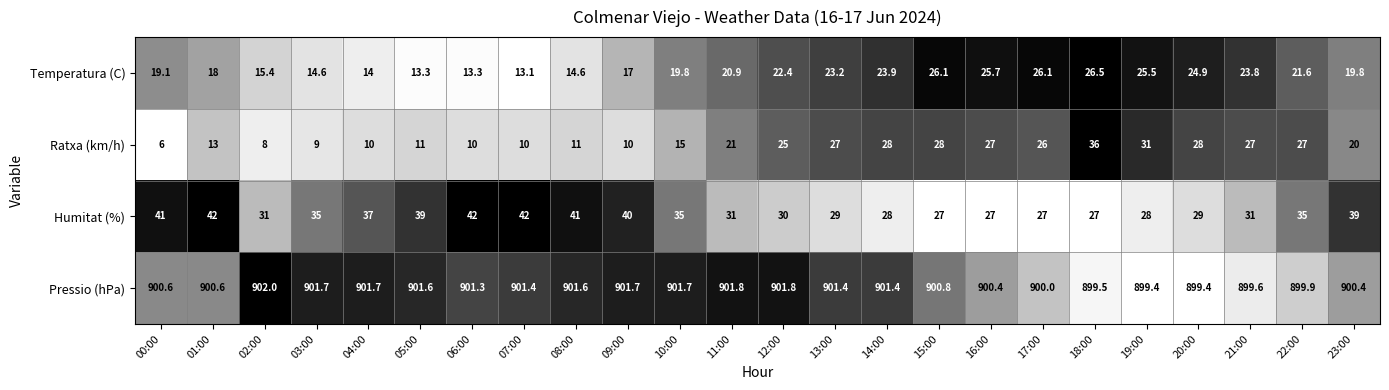

Which series has the widest spread of values?

Ratxa (km/h)